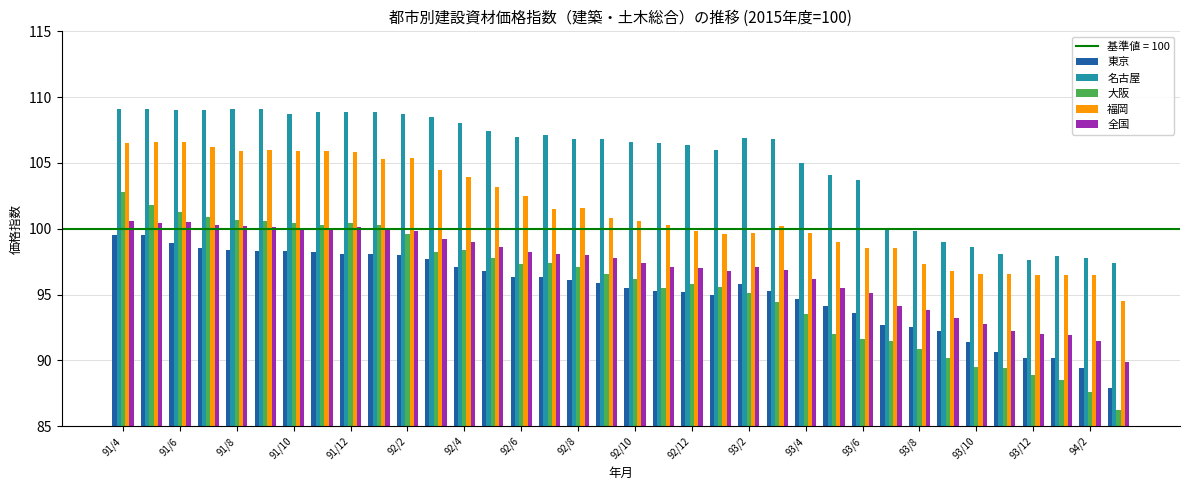

Which series has the largest range (max minus min)?

大阪